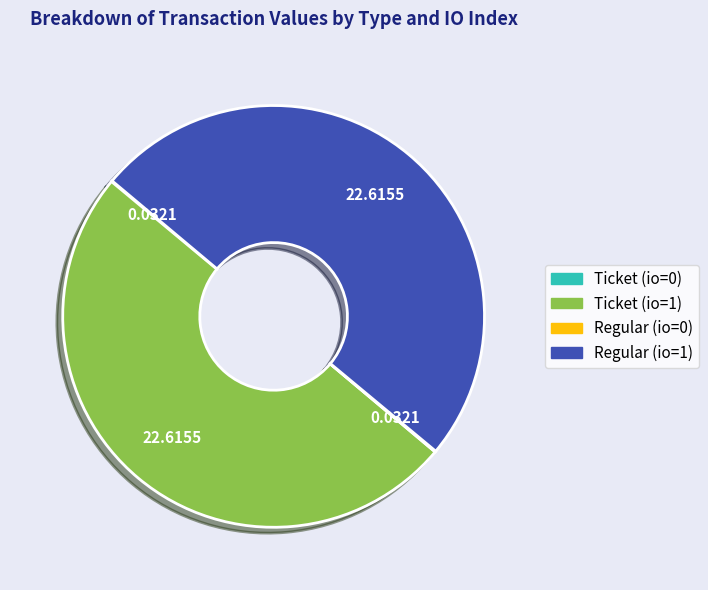

To the nearest percent, what percentage of the pie is Ticket (io=1)?

50%